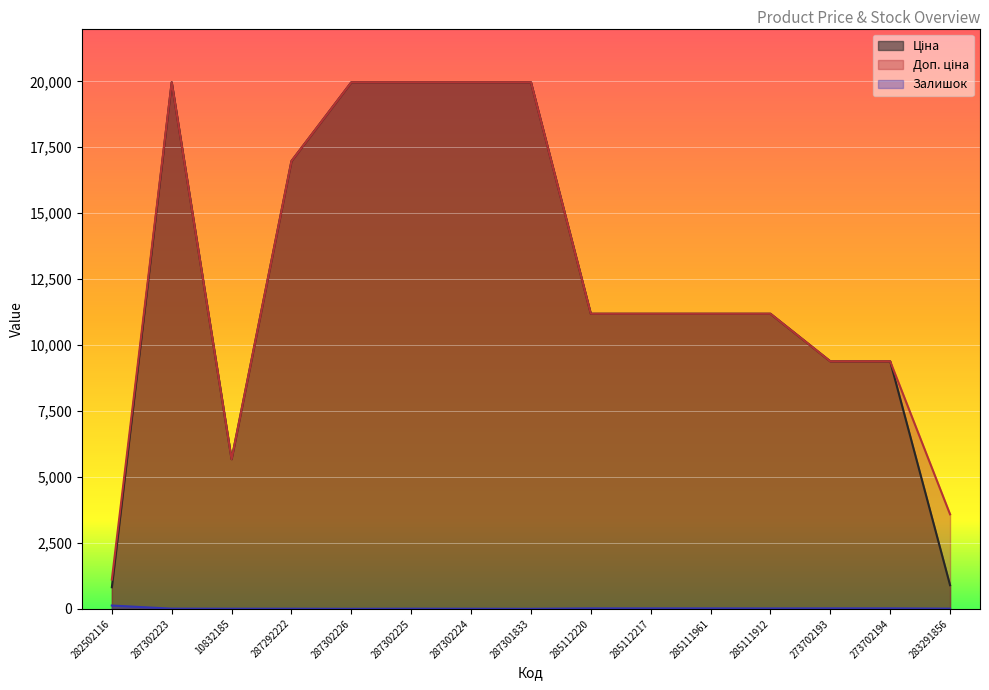

What is the sum of all Залишок values?

257.0